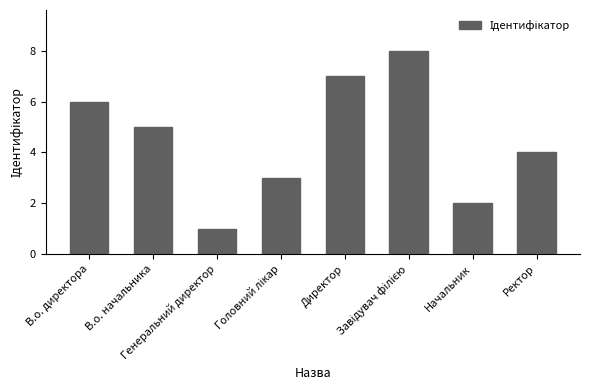

What is the maximum value shown in the chart?

8